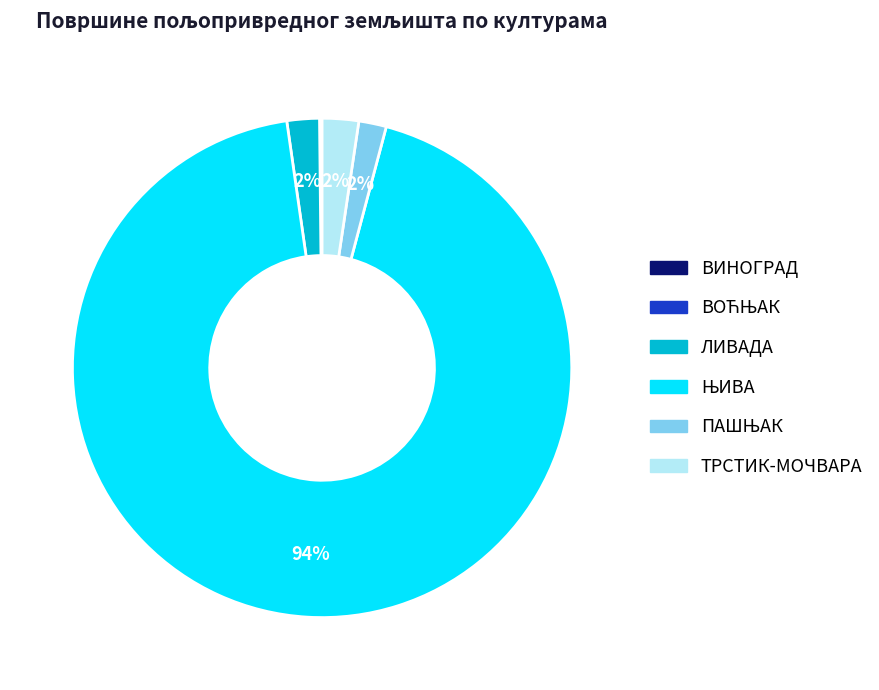

To the nearest percent, what portion does ТРСТИК-МОЧВАРА represent?

2%